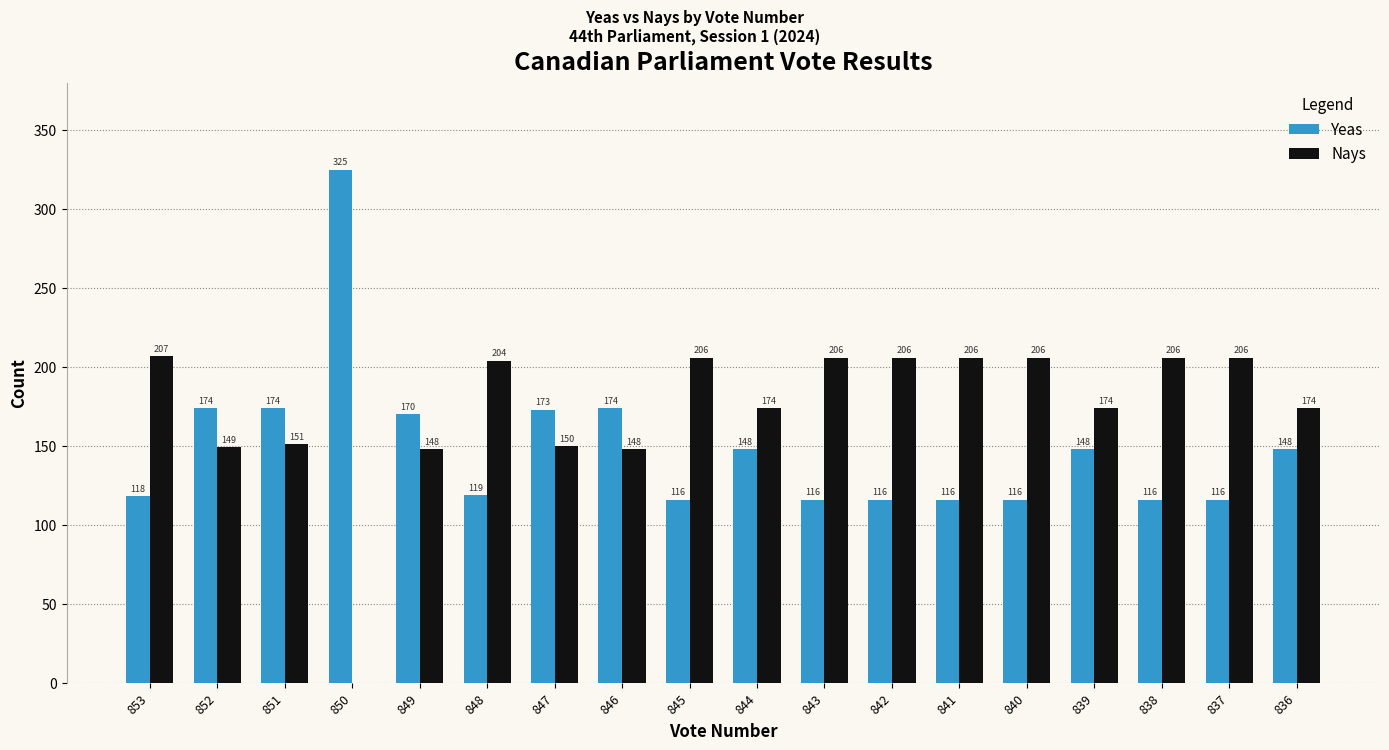

What is the difference between the Nays values at 848 and 850?

204